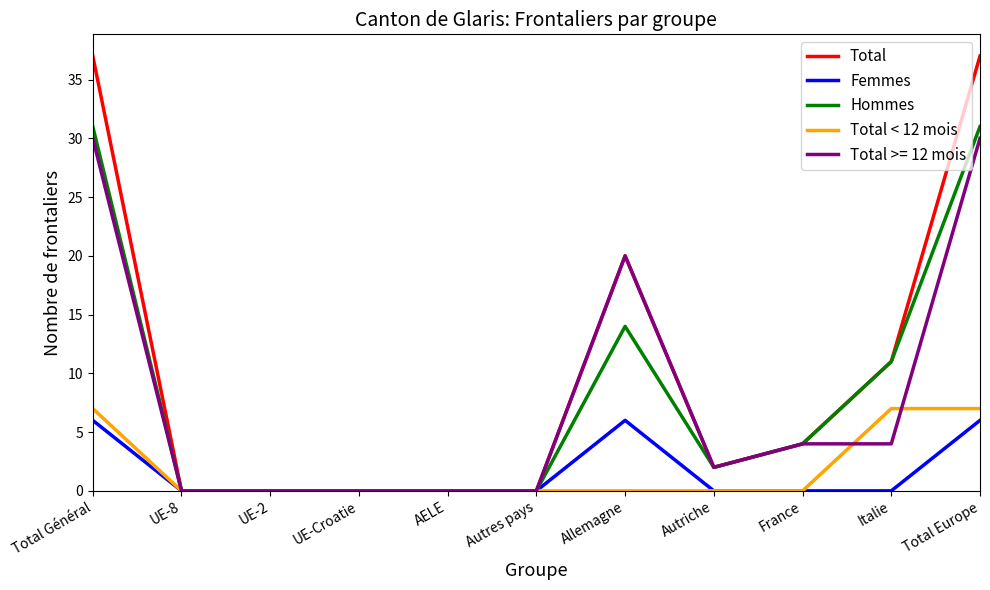

True or false: Total < 12 mois has a value of 3 at Allemagne.

False